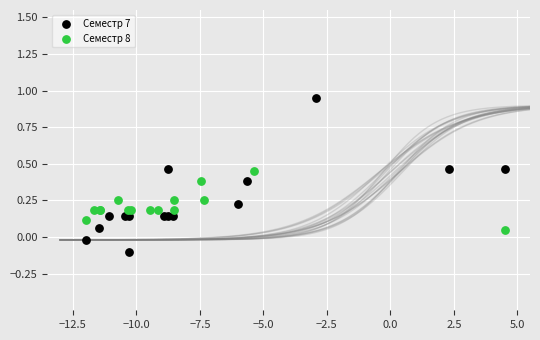

Which series has the widest spread of Y values?

Семестр 7